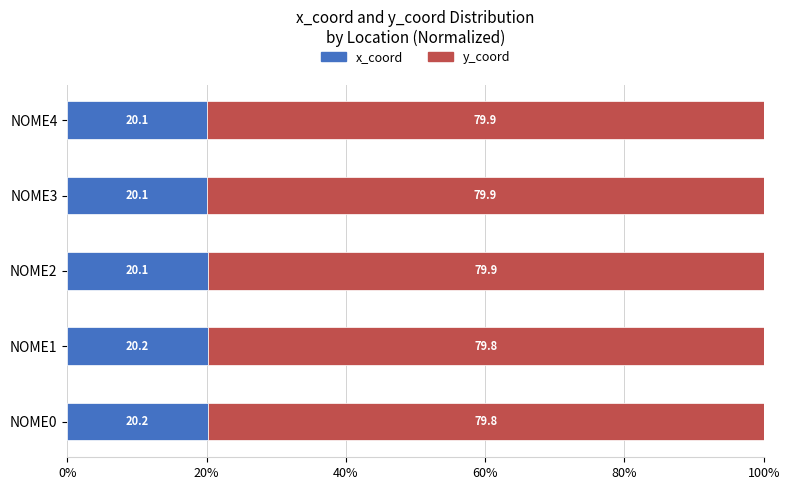

True or false: x_coord has a value of 26.2 at NOME2.

False